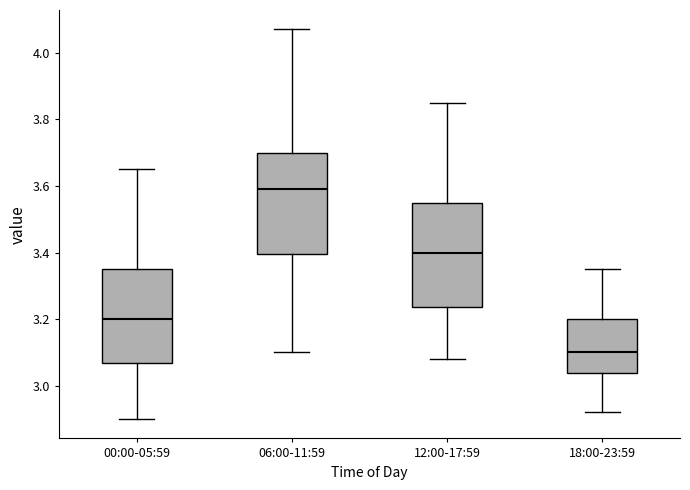

Reading left to right, read every box against the y-axis: the position of its median line, the range the box covers, and the ends of its whiskers. The values are not printed on the chart, so give them approximately, as read against the axis.

00:00-05:59: median 3.20, box 3.06 to 3.36, whiskers 2.90 to 3.66
06:00-11:59: median 3.60, box 3.40 to 3.70, whiskers 3.10 to 4.08
12:00-17:59: median 3.40, box 3.24 to 3.56, whiskers 3.08 to 3.86
18:00-23:59: median 3.10, box 3.04 to 3.20, whiskers 2.92 to 3.36